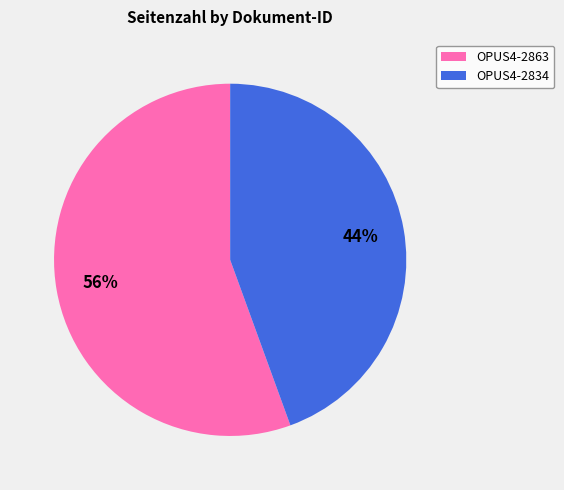

Which category has the biggest portion of the pie?

OPUS4-2863